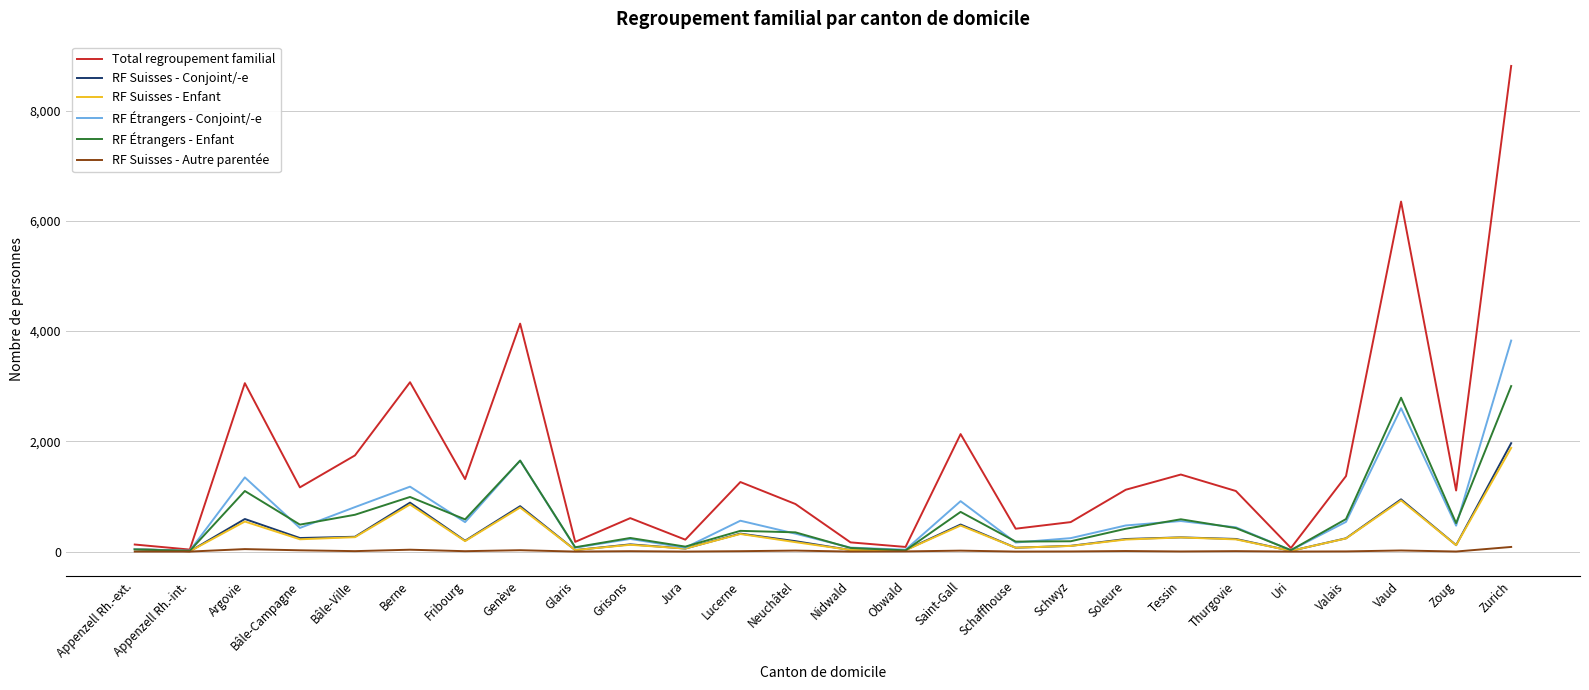

What is the maximum value shown in the chart?

8812